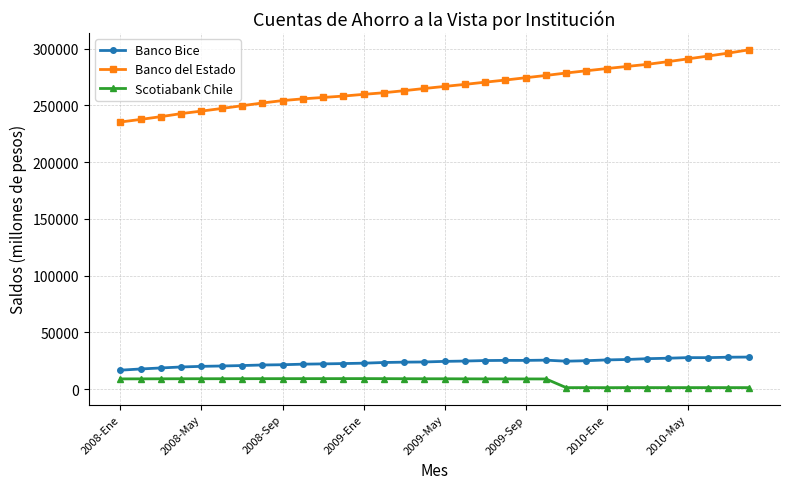

What is the maximum value for Banco Bice?

28169